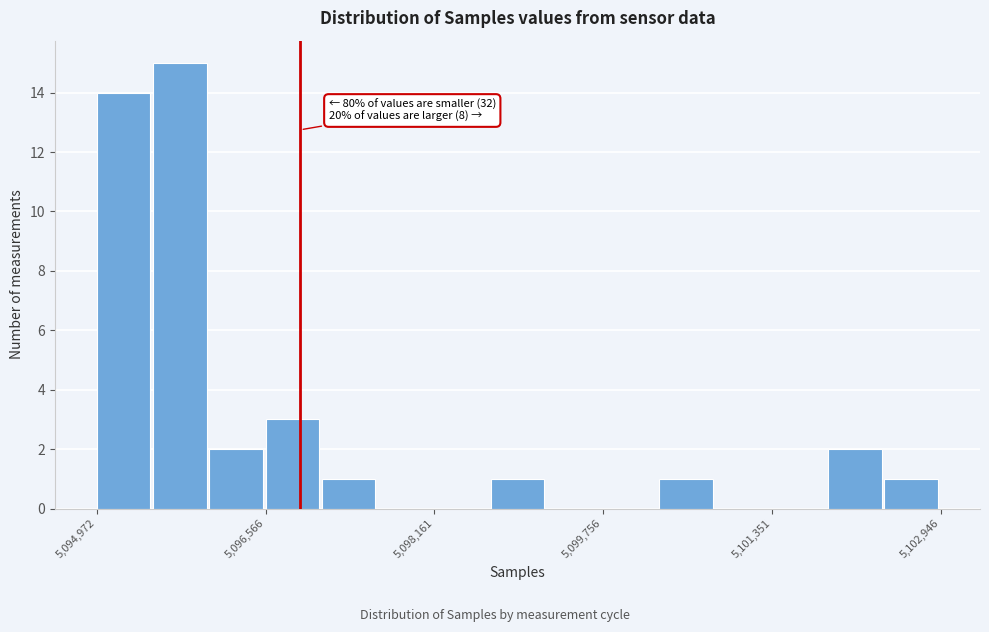

Around what value on the x-axis is the tallest bar? Give the approximate position of its centre, as read against the axis.

5095800